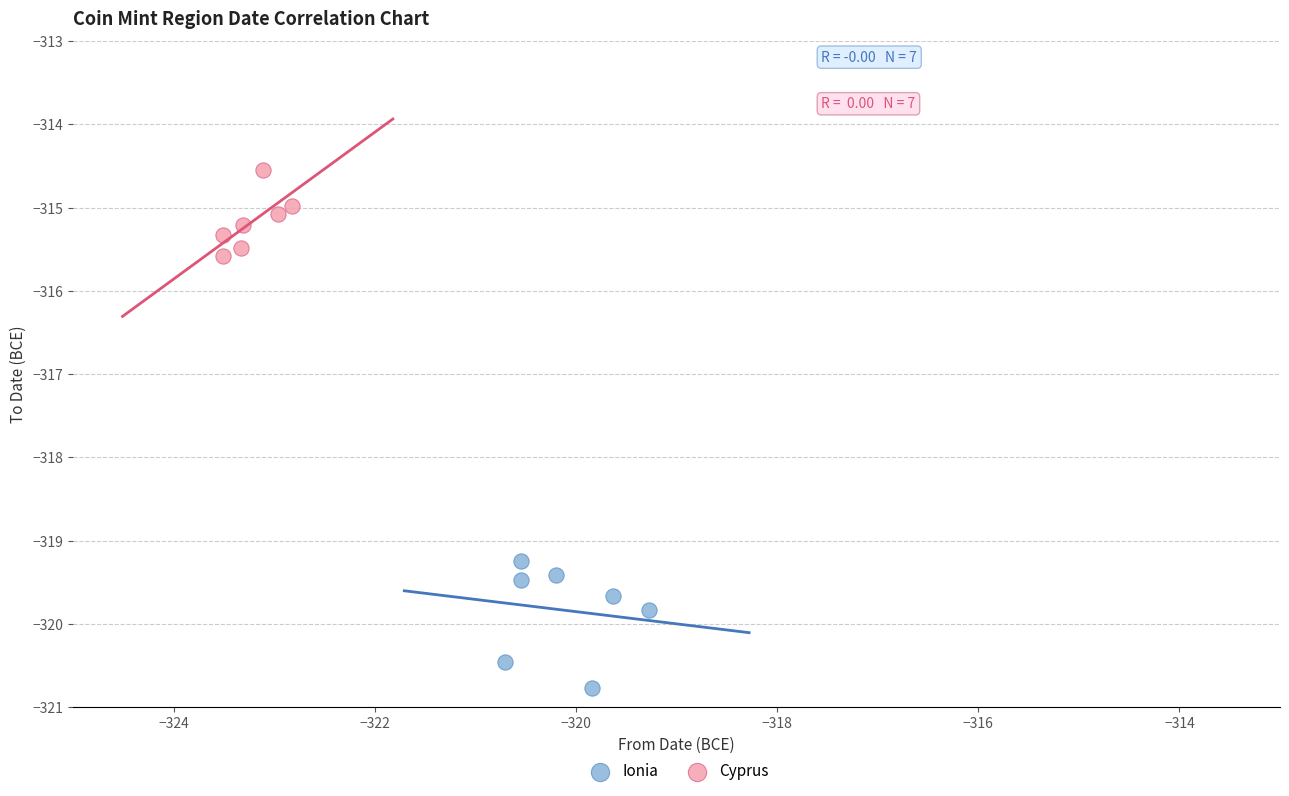

Which series has the widest spread of Y values?

Ionia